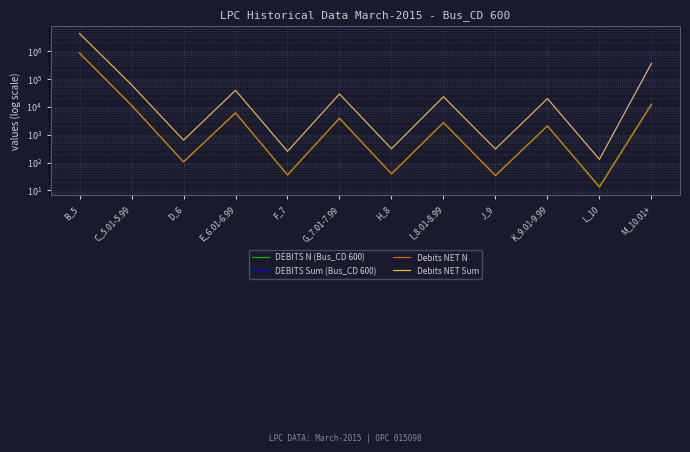

How many data points in DEBITS Sum (Bus_CD 600) are less than 22849?

6